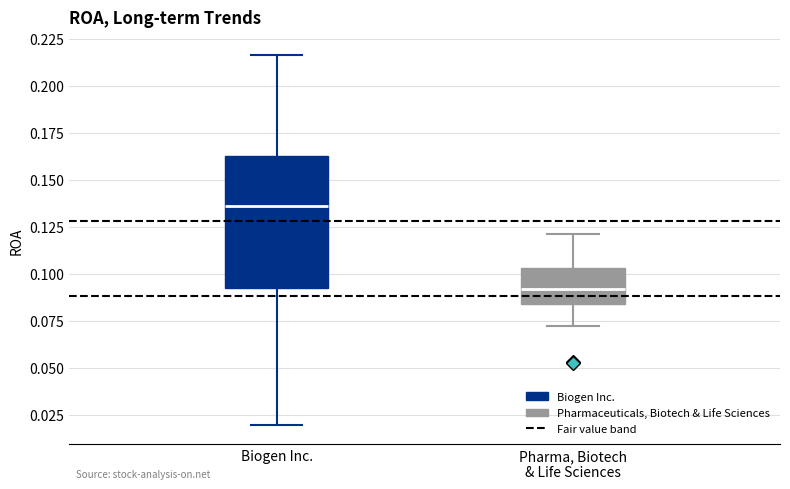

Reading left to right, read every box against the y-axis: the position of its median line, the range the box covers, and the ends of its whiskers. The values are not printed on the chart, so give them approximately, as read against the axis.

Biogen Inc.: median 0.135, box 0.090 to 0.165, whiskers 0.020 to 0.215
Pharma, Biotech & Life Sciences: median 0.090, box 0.085 to 0.105, whiskers 0.070 to 0.120